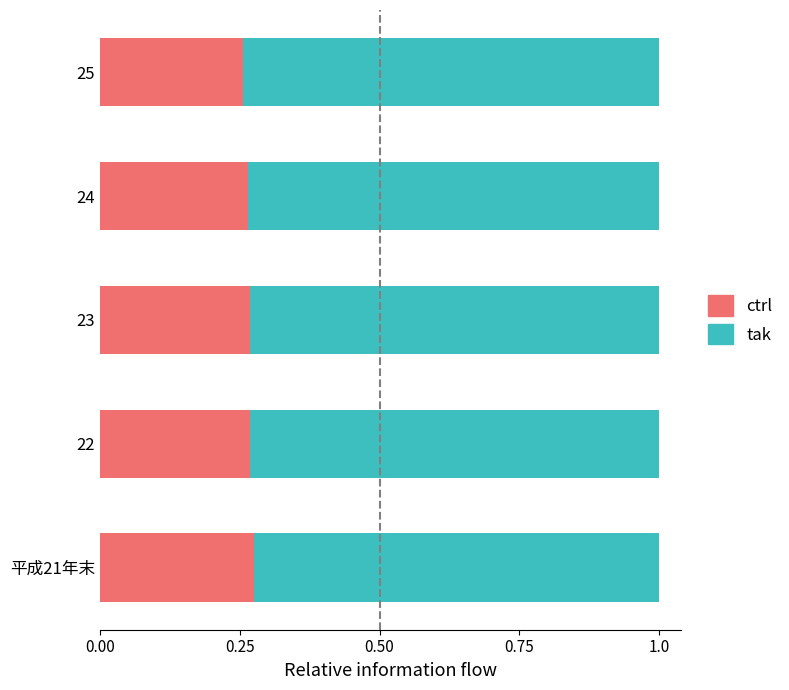

Count the ctrl values in the range 0 to 1.

5